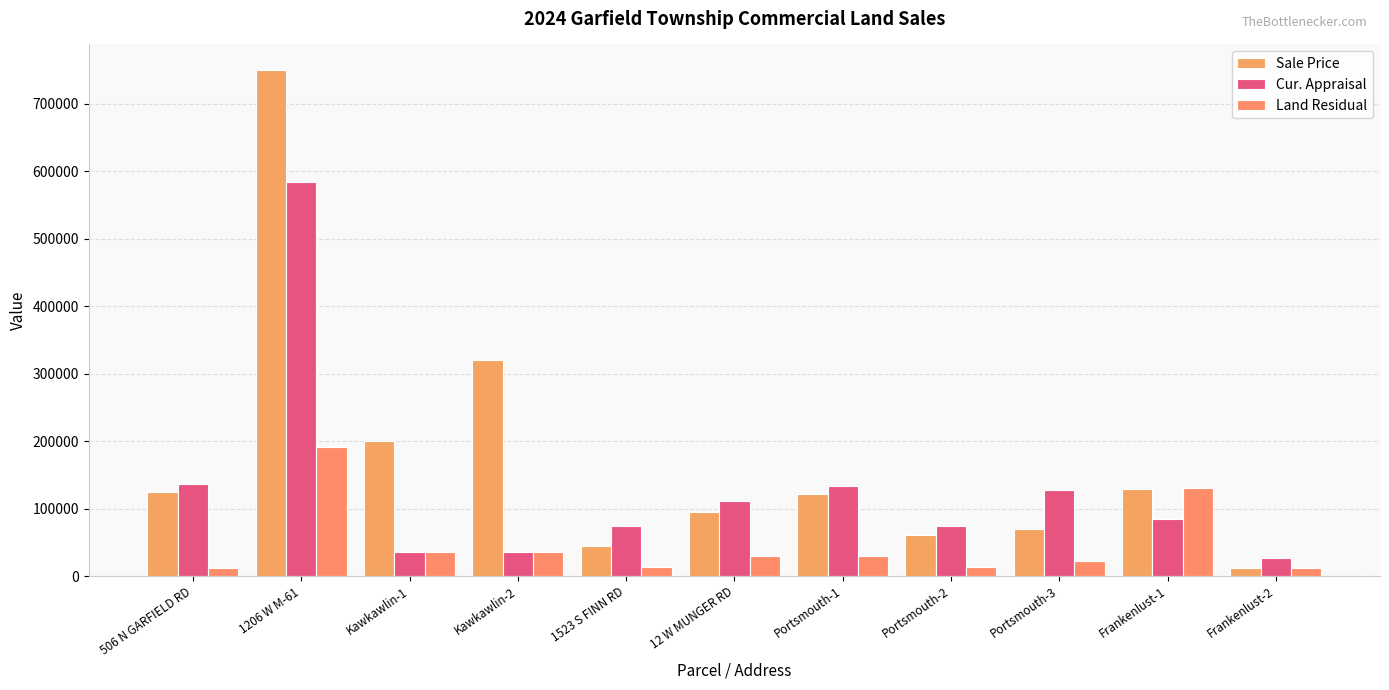

Reading left to right, extract all data points from this chart.

Sale Price: 125000	750000	200000	320000	45000	95000	122000	60900	70000	129000	12000
Cur. Appraisal: 137093	584424	35000	35000	74087	111405	133881	73712	126960	84375	27225
Land Residual: 11375	191576	35000	35000	13540	29470	29210	12748	22969	129900	12000